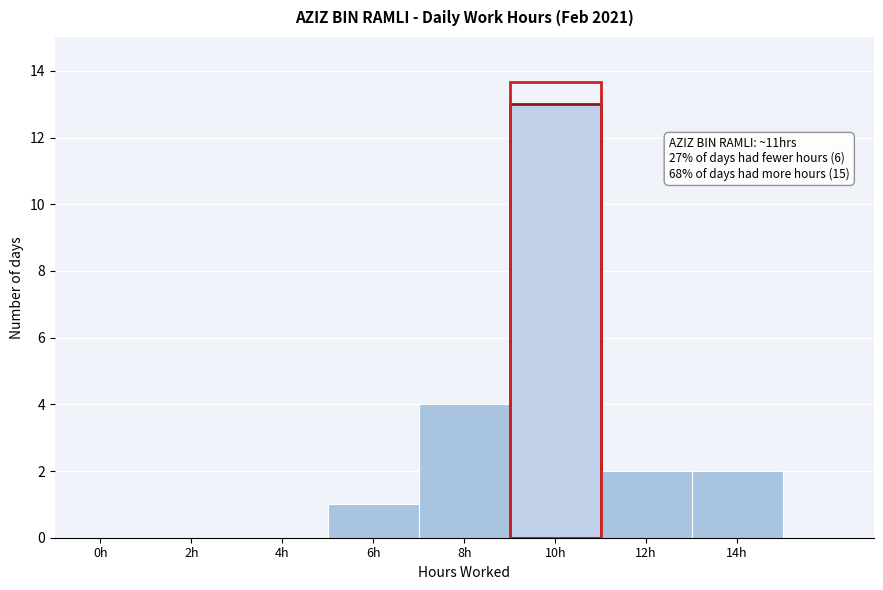

Reading right to left, extract all data points from this chart.

14h=2	12h=2	10h=13	8h=4	6h=1	4h=0	2h=0	0h=0